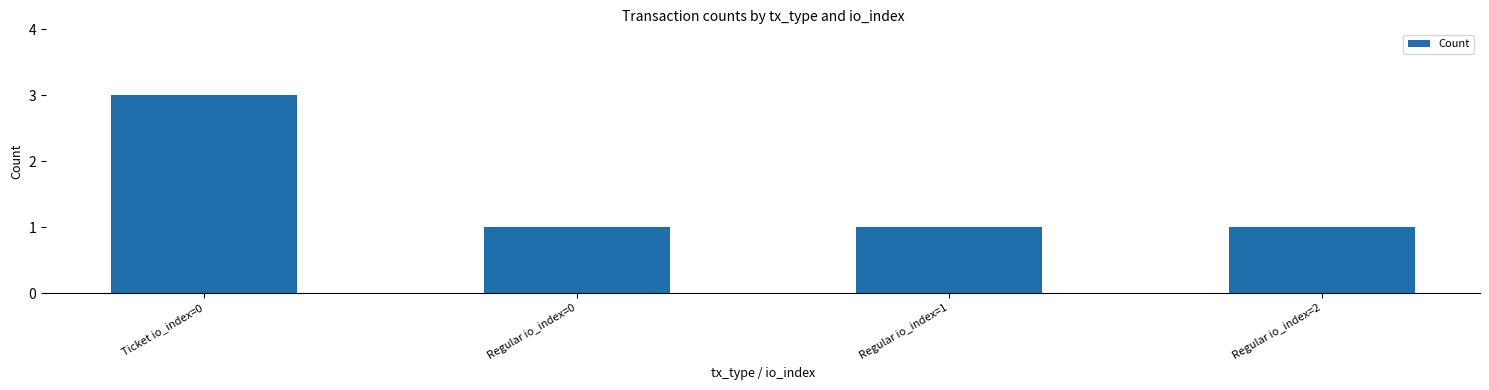

What is the smallest value displayed?

1